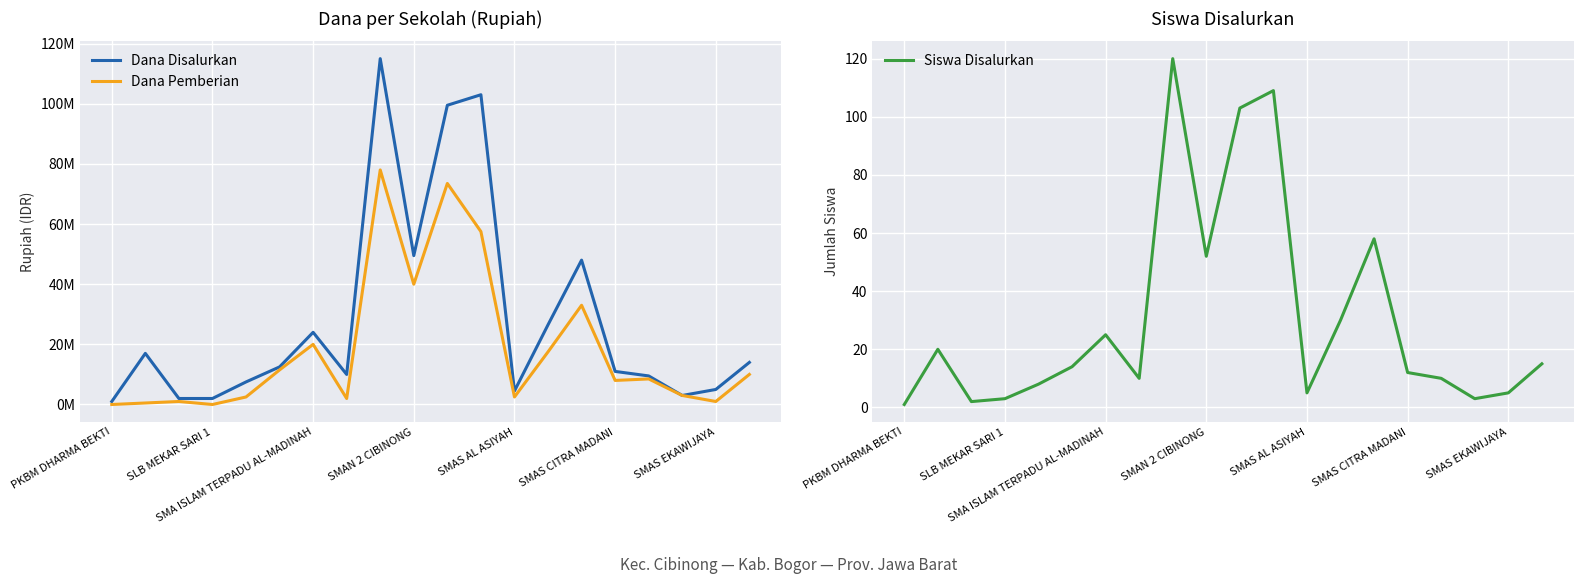

Is it true that Siswa Disalurkan equals 41 at SMAS EKAWIJAYA?

False